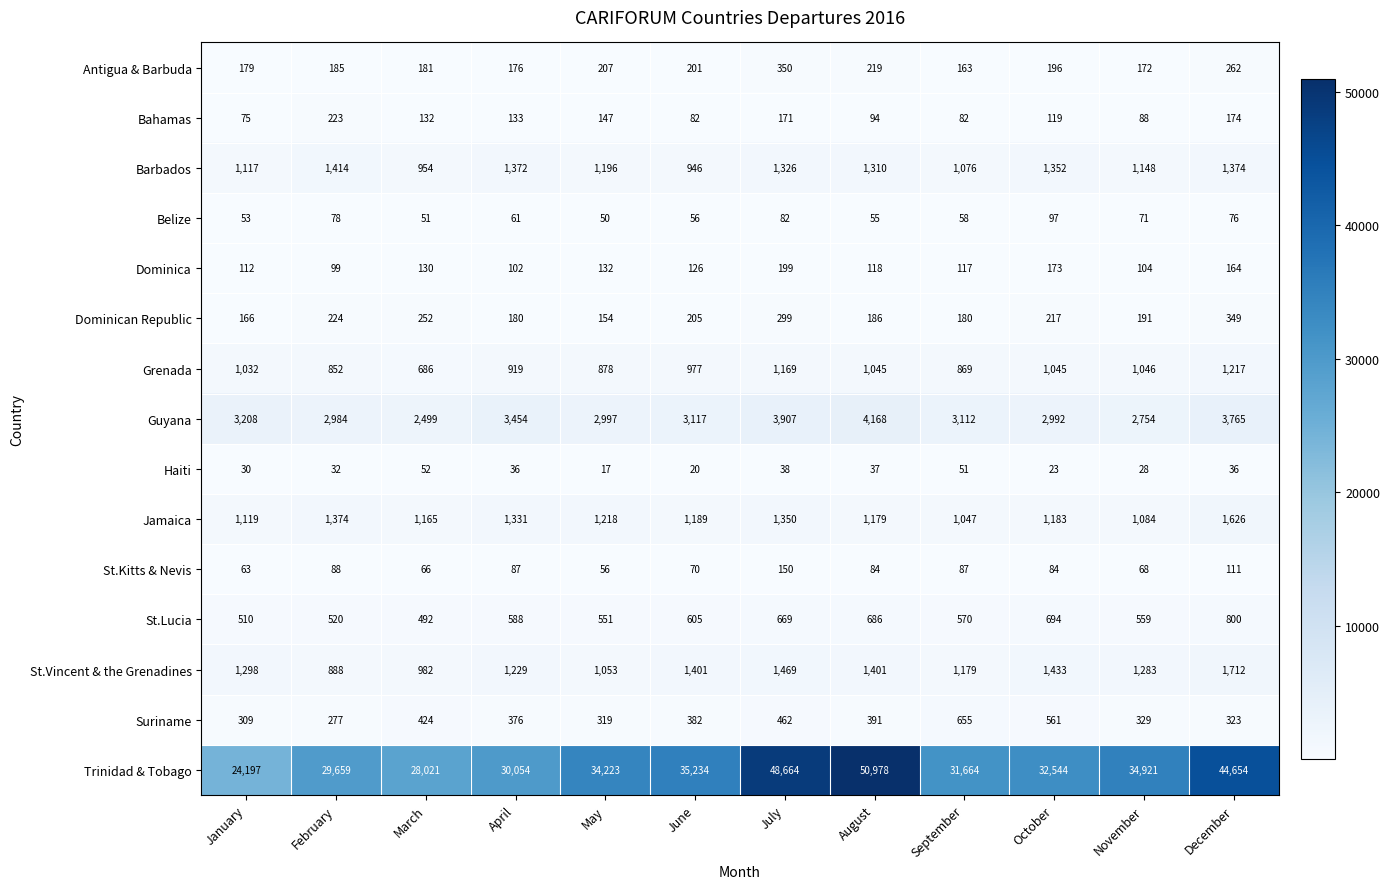

How many distinct data groups are displayed?

15